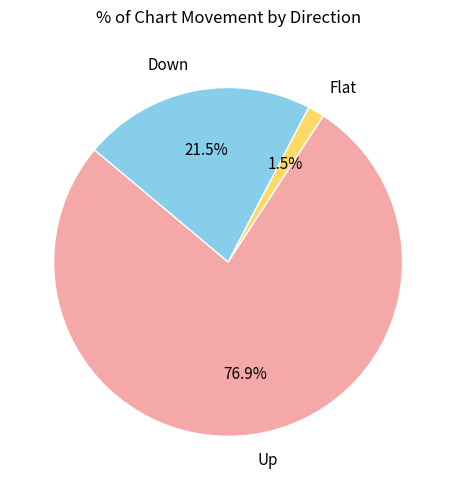

Between Flat and Down, which is larger?

Down